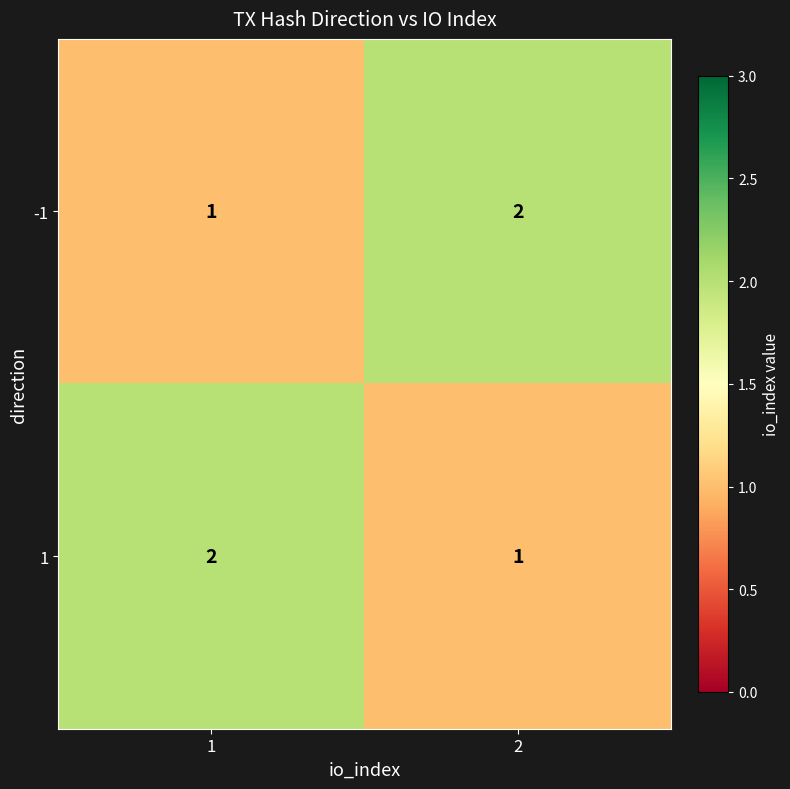

Count the number of categories in the chart.

2